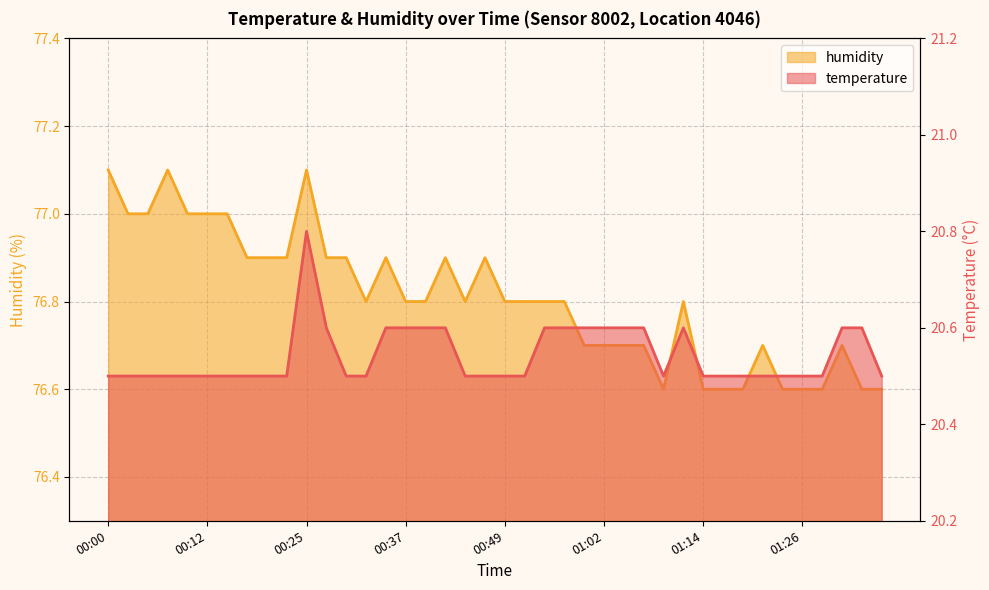

Is it true that temperature equals 20.5 at 00:10?

True